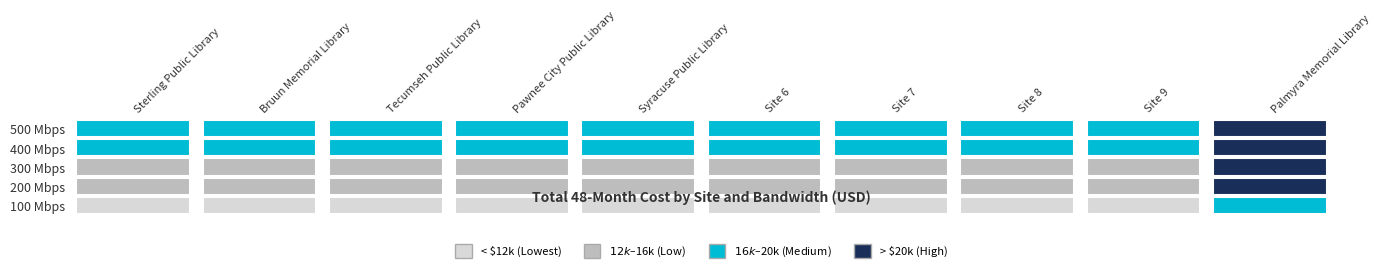

At which category is the sum across all series the highest?

Palmyra Memorial Library